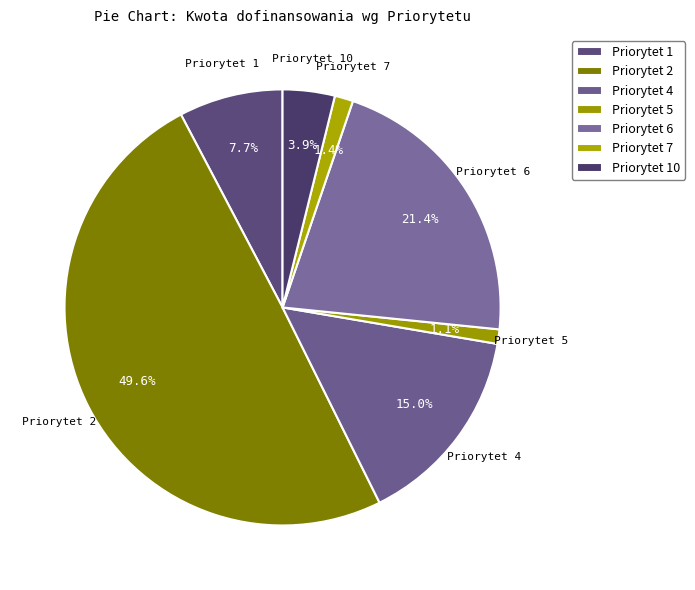

Is Priorytet 4 the majority of the pie?

No